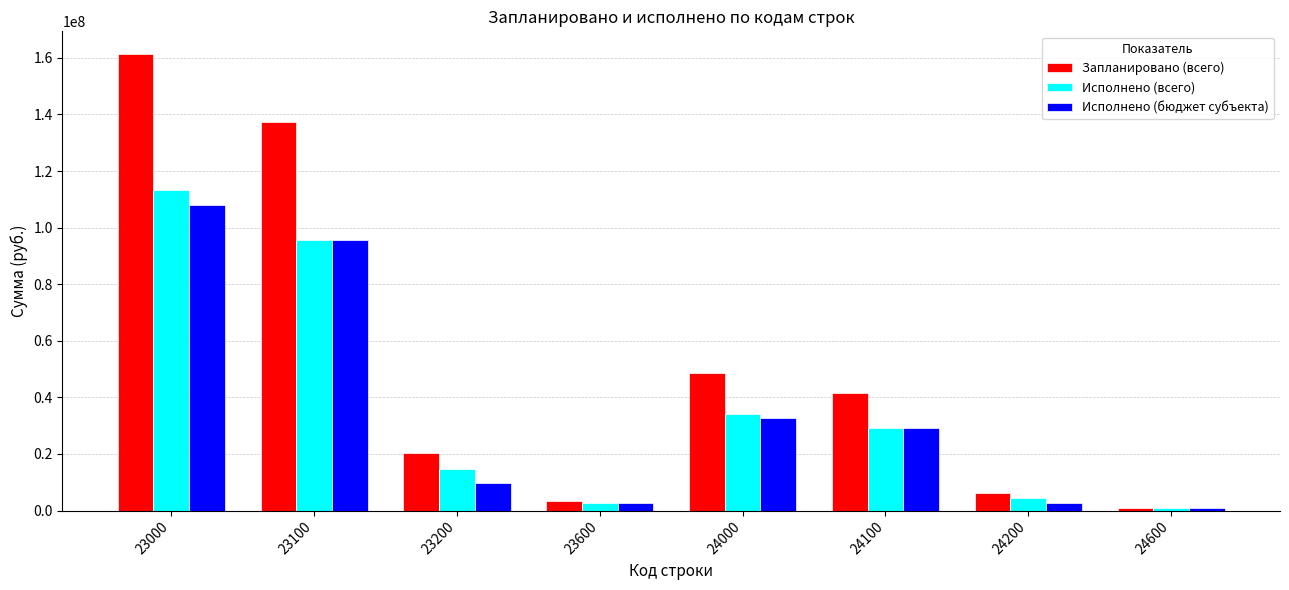

Rank the categories by Исполнено (всего) value from lowest to highest.

24600, 23600, 24200, 23200, 24100, 24000, 23100, 23000